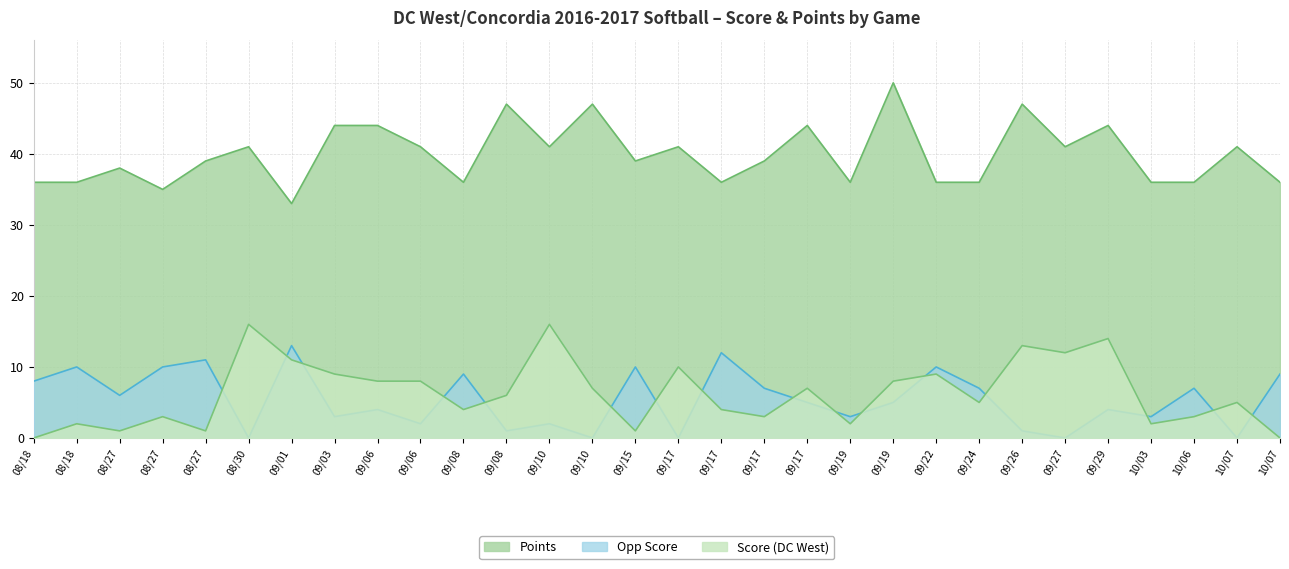

Between 08/27 and 09/08, which series saw the biggest shift?

Score (DC West)